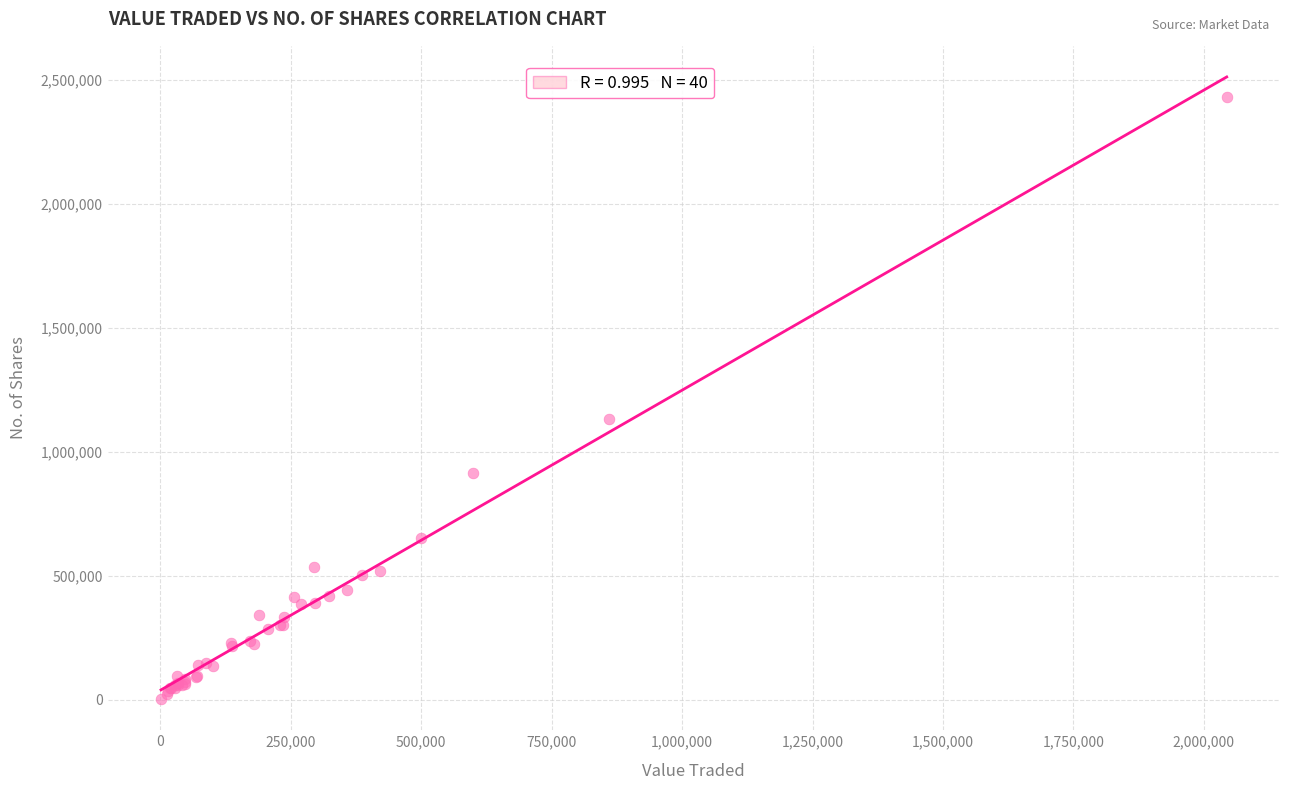

What Y value in the scatter plot is closest to 1216707?

1132358